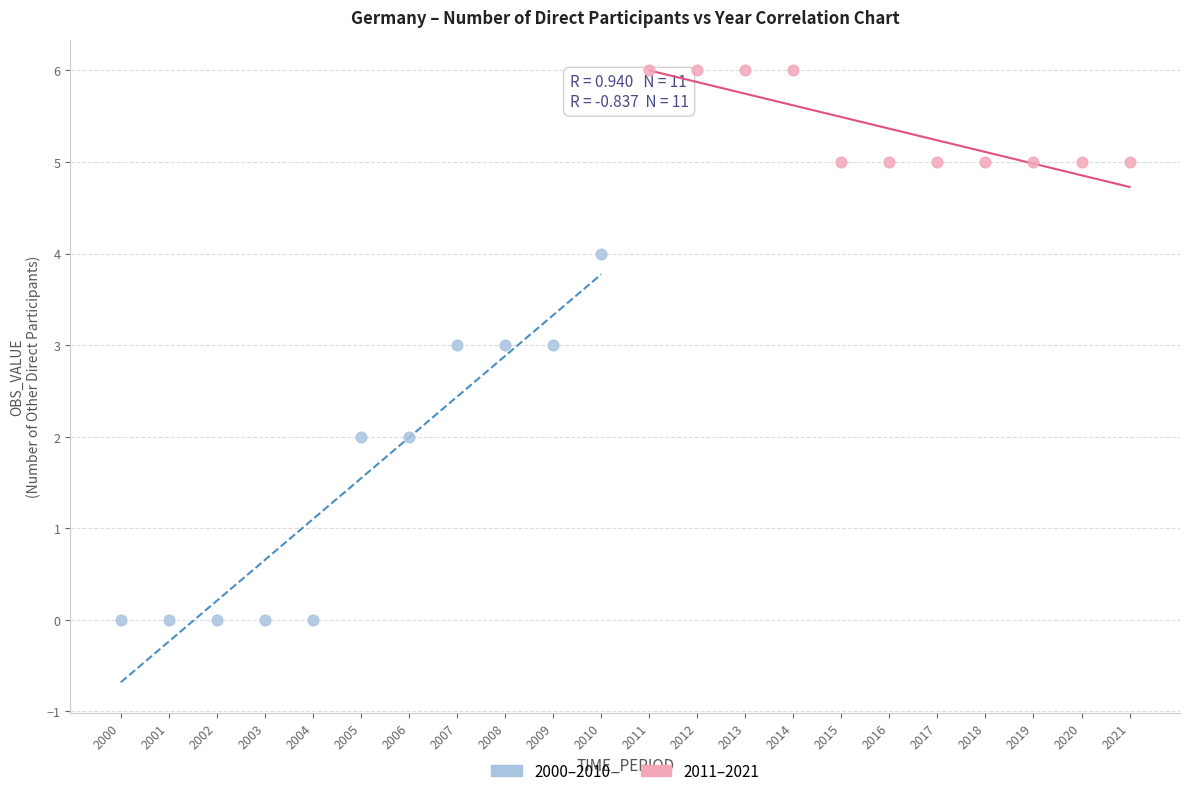

Which series reaches the maximum Y coordinate?

2011–2021